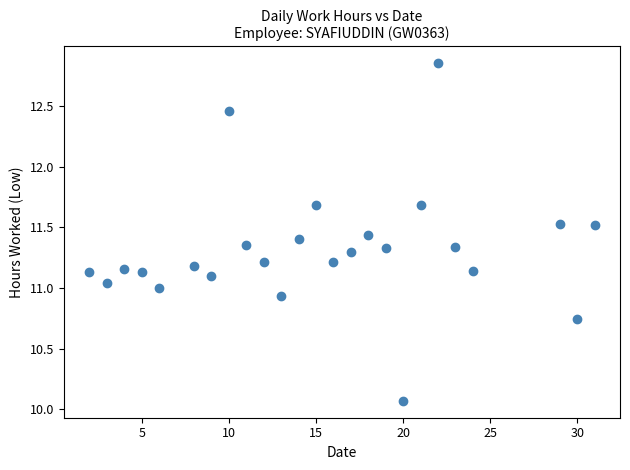

What is the range of Y values (max minus min)?

2.8